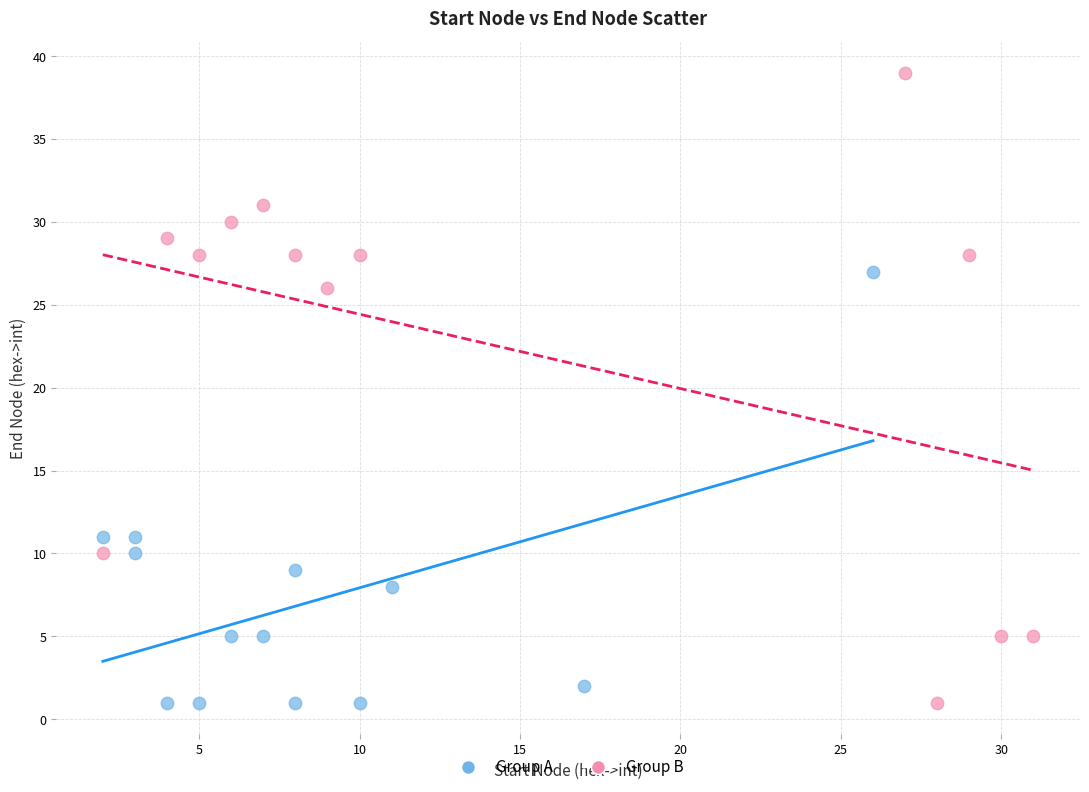

Which series contains the highest Y value?

Group B